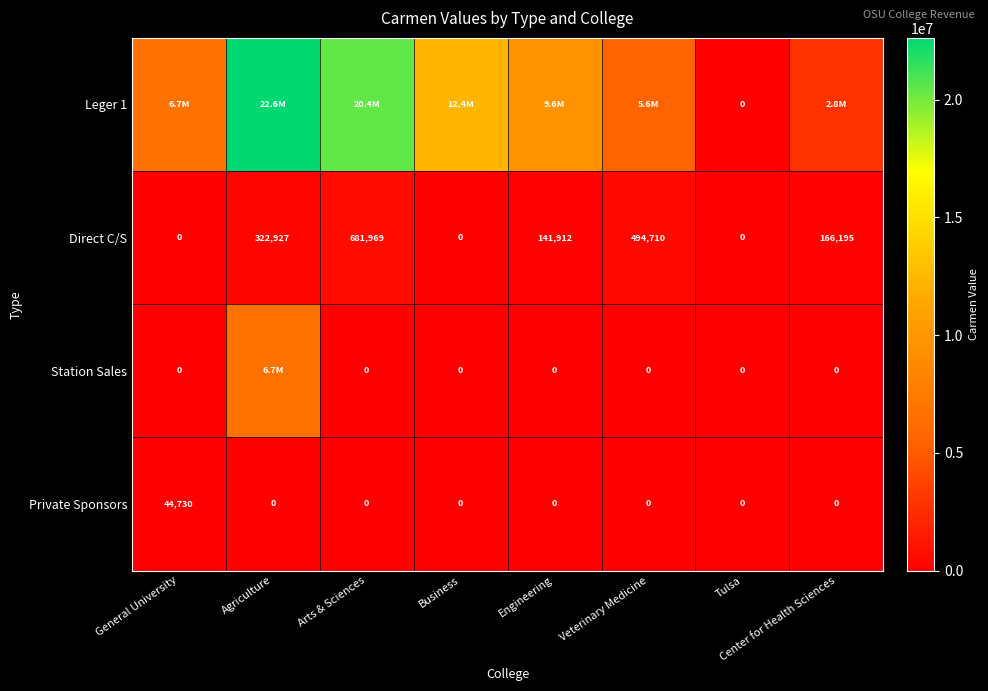

What is the maximum value for Direct C/S?

681969